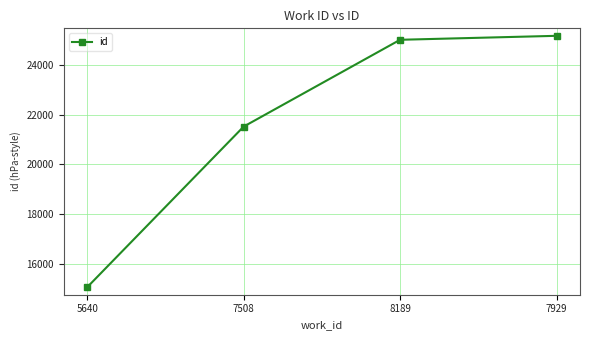

How many data points are less than 24996?

2